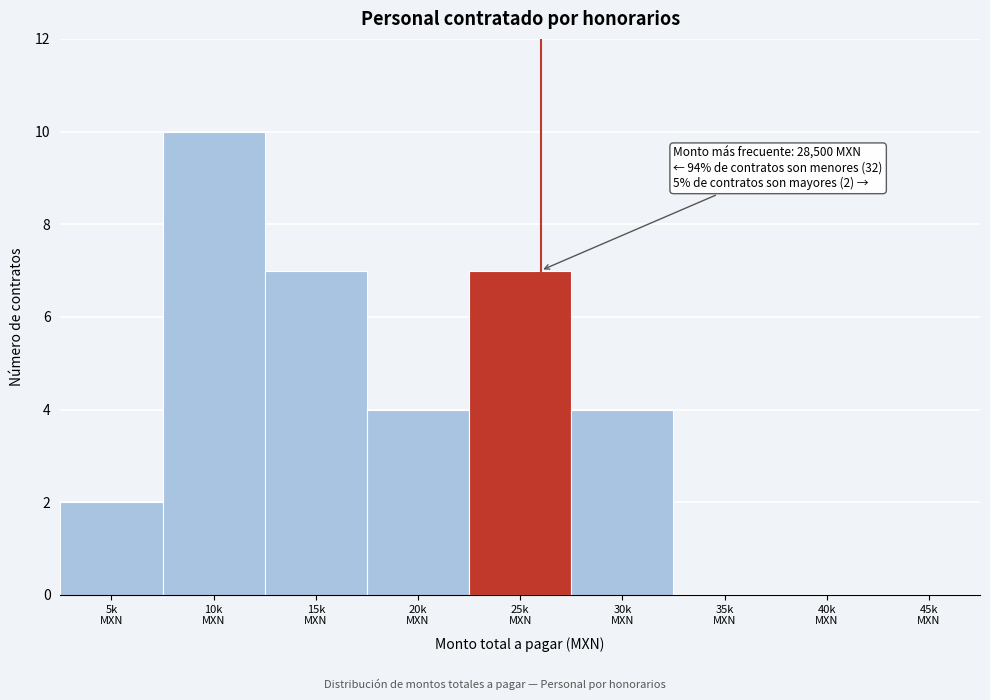

What is the maximum value shown in the chart?

10